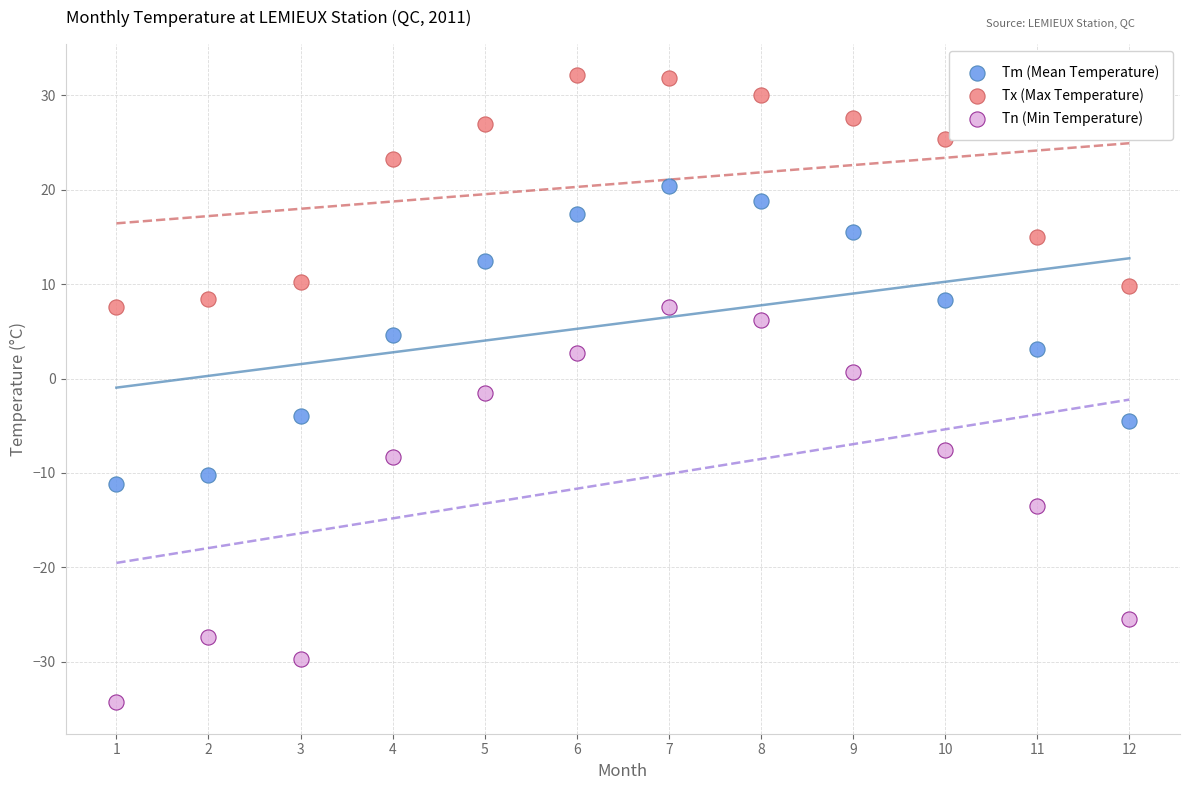

Which series contains the lowest Y value?

Tn (Min Temperature)